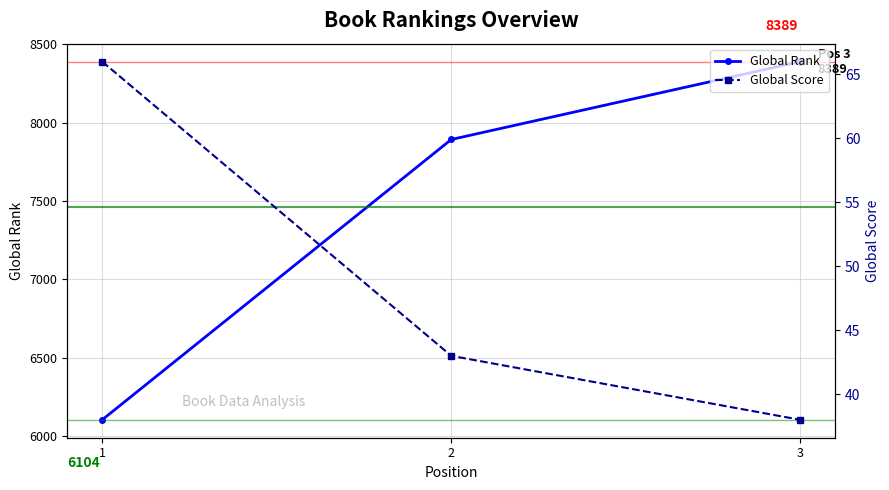

How many values in the Global Rank series are below 7892?

1